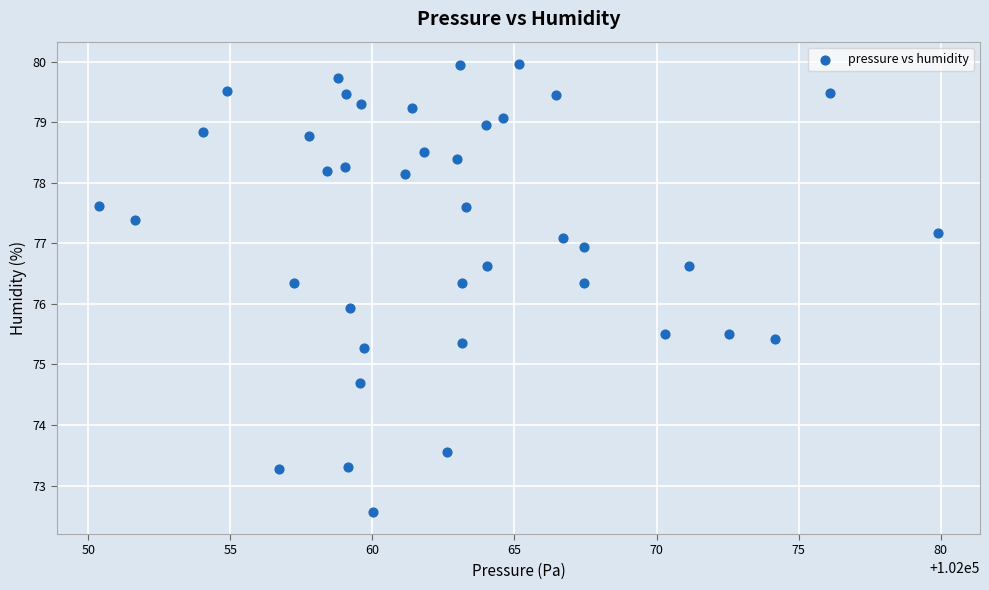

What is the range of X values (max minus min)?

29.5